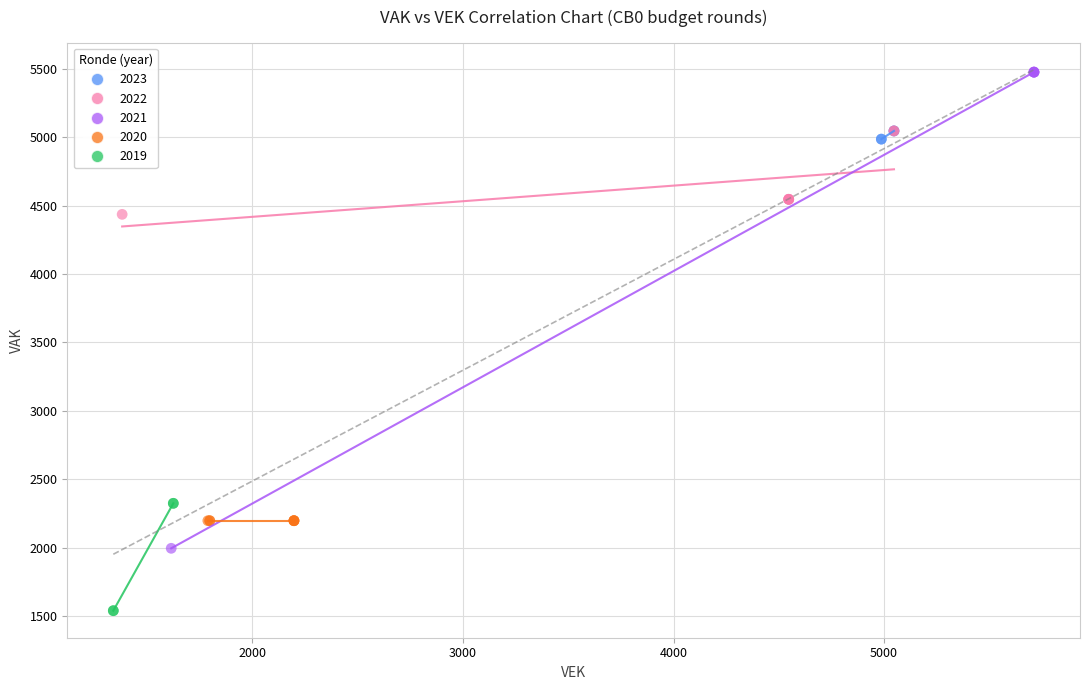

Which series reaches the maximum Y coordinate?

2021